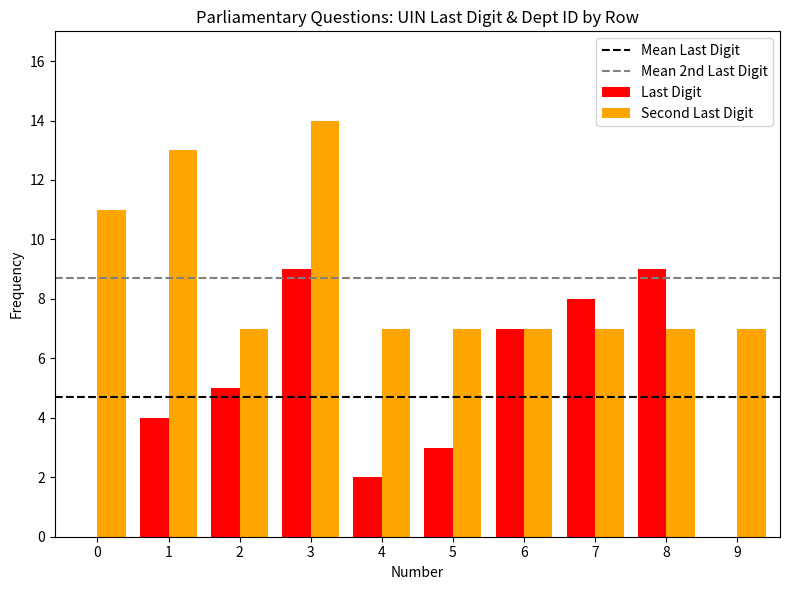

Reading right to left, what are all the values shown in this chart?

Last Digit: 9=0	8=9	7=8	6=7	5=3	4=2	3=9	2=5	1=4	0=0
Second Last Digit: 9=7	8=7	7=7	6=7	5=7	4=7	3=14	2=7	1=13	0=11